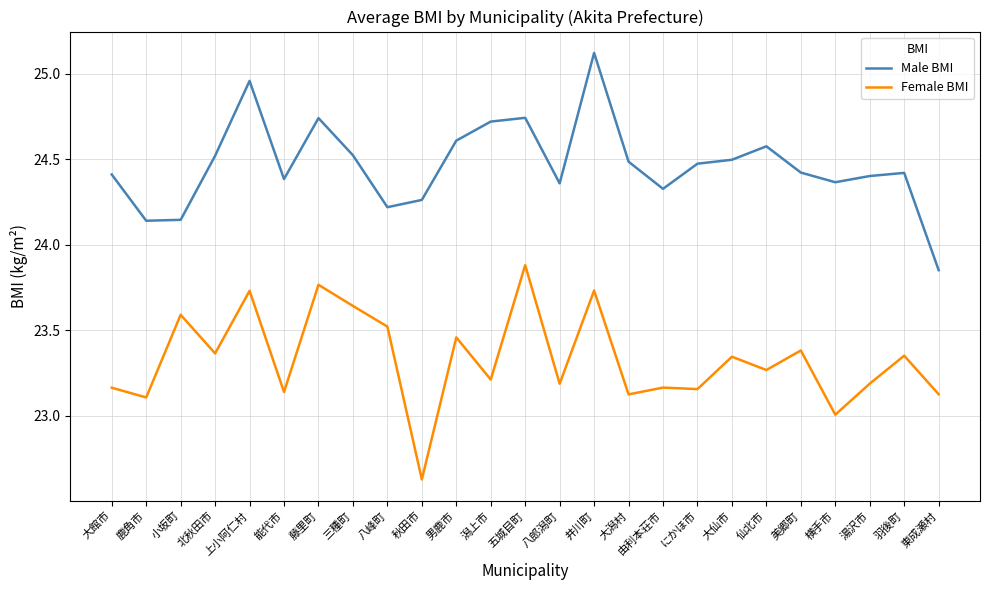

True or false: Female BMI and Male BMI intersect in this chart.

False